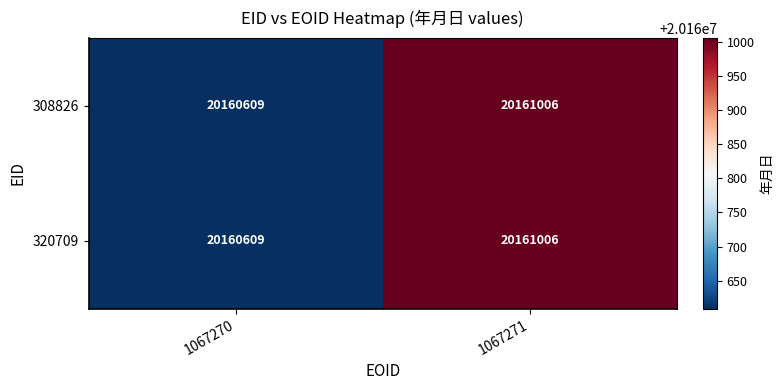

What is the sum of all 308826 values?

40321615